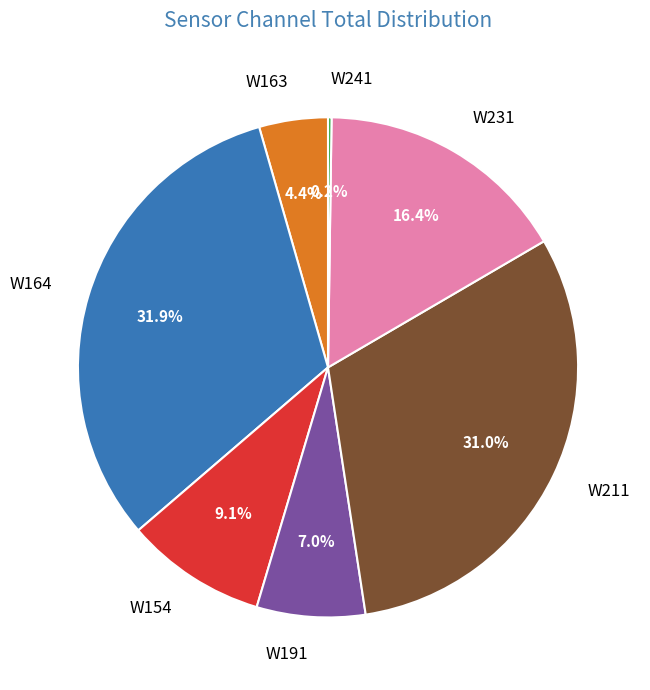

To the nearest percent, what percentage of the pie is W164?

32%